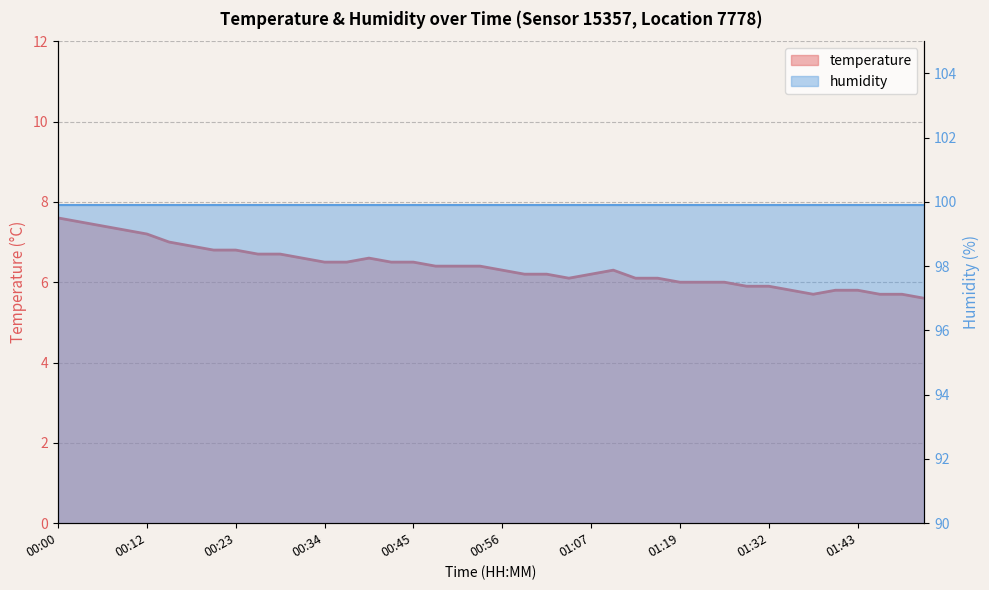

The value at 01:07 is 6.2. True or false?

True